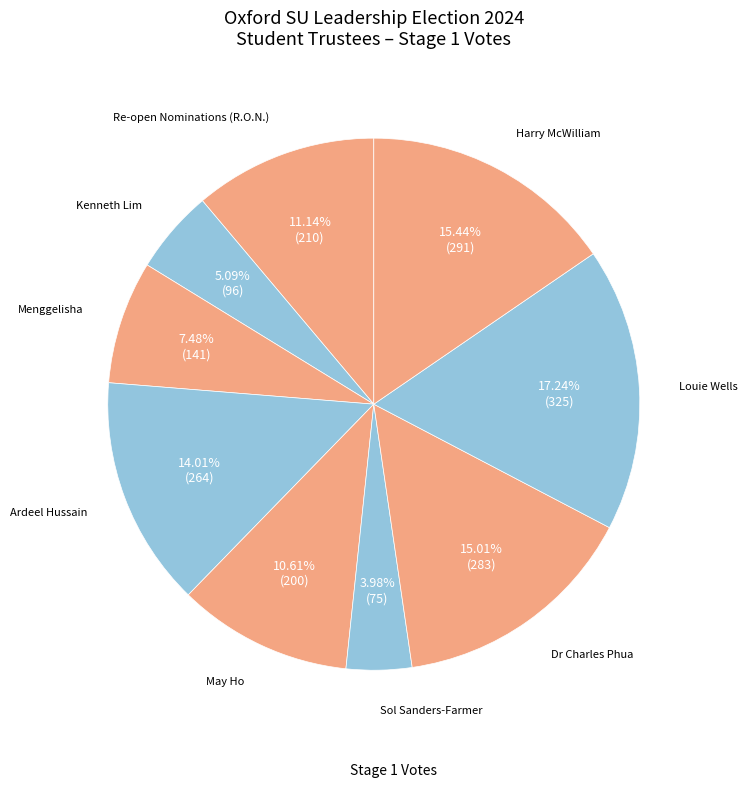

To the nearest percent, what is the difference between the largest and smallest slice percentages?

13%